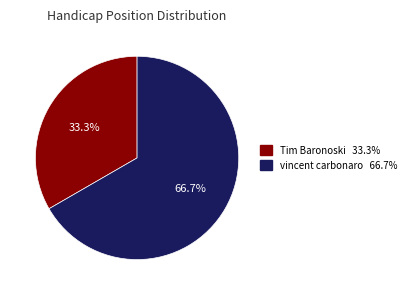

Which category accounts for the majority?

vincent carbonaro